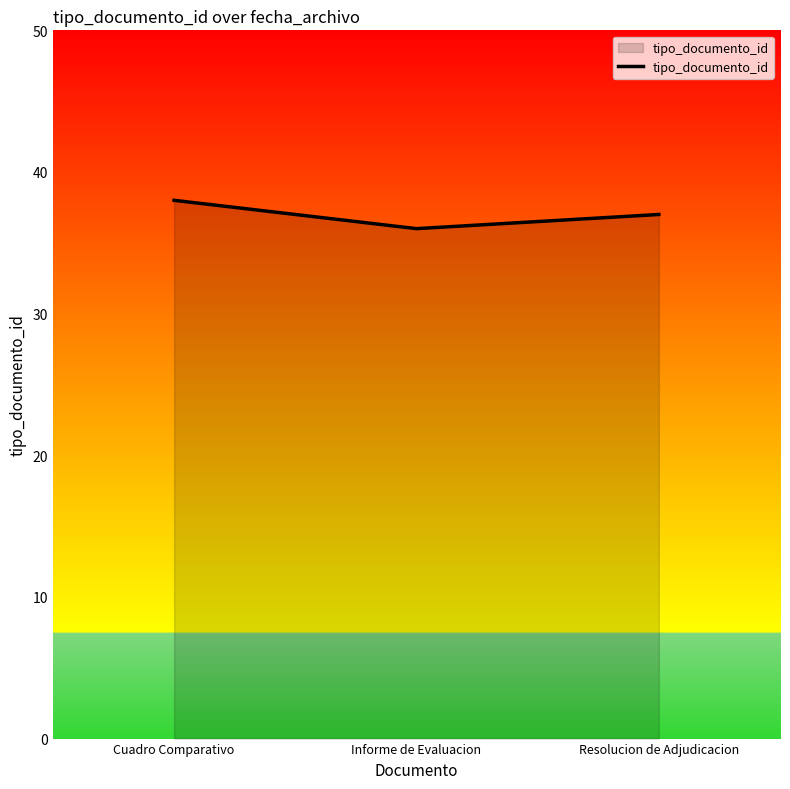

True or false: the data shows 11 at Resolucion de Adjudicacion.

False